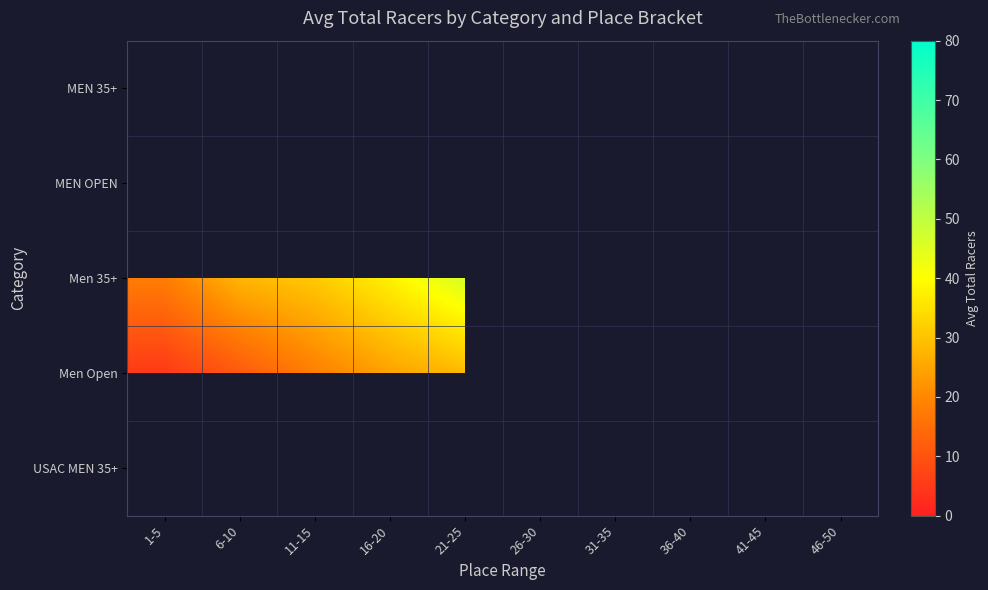

Rank the series by their maximum value, from lowest to highest.

Men Open, USAC MEN 35+, MEN 35+, MEN OPEN, Men 35+